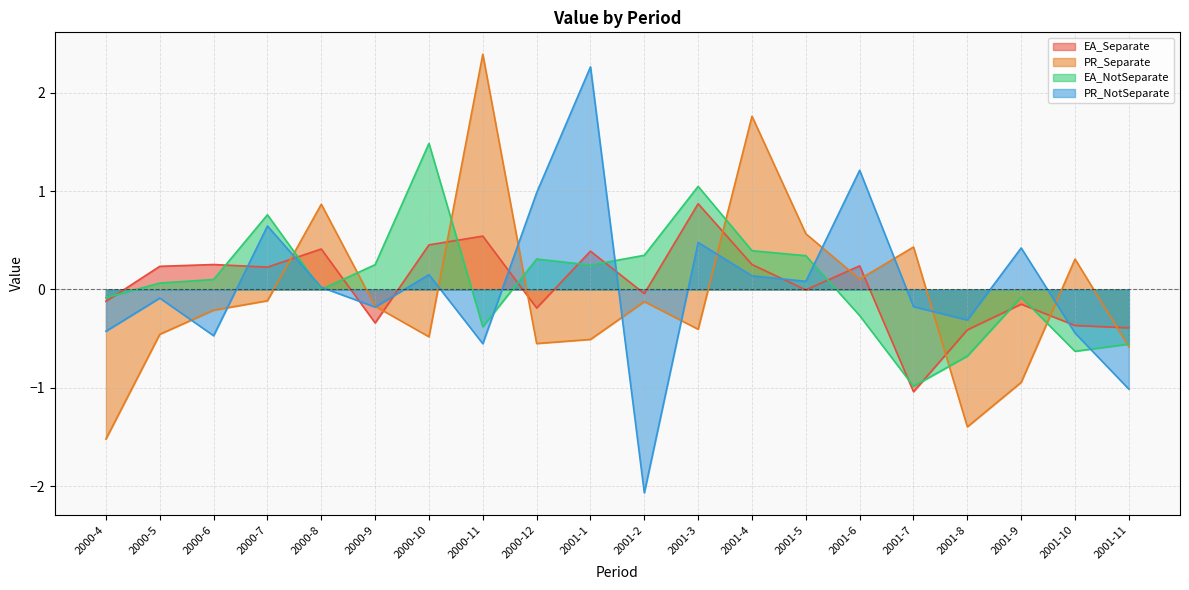

How many positive values does the PR_NotSeparate series have?

10